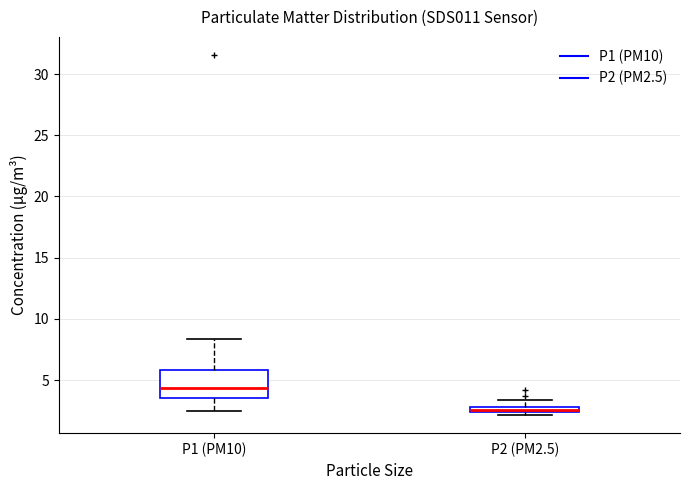

Comparing the boxes themselves (not the whiskers), which one is the tallest?

P1 (PM10)